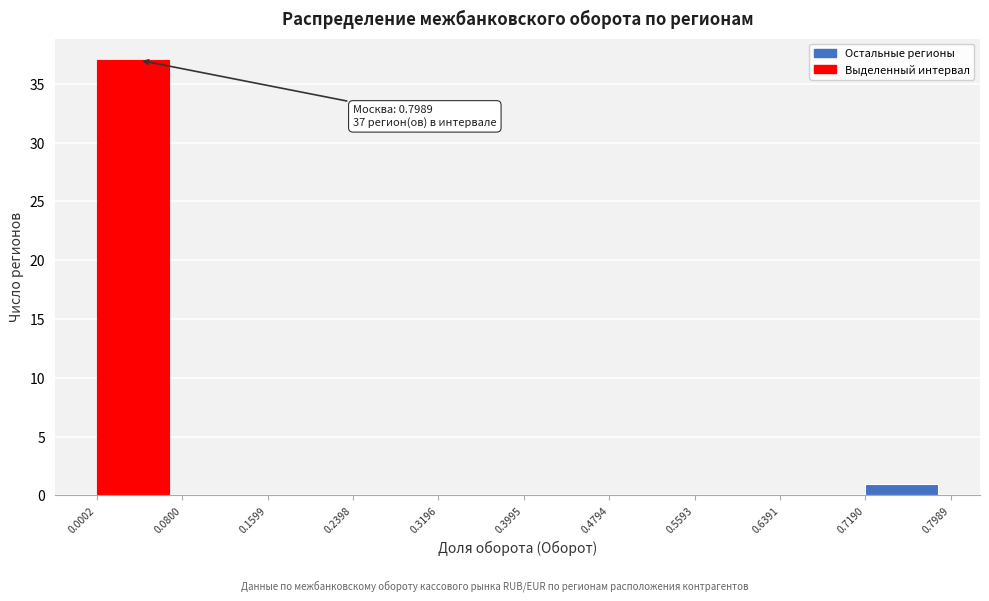

Over which range of the x-axis is the bar tallest?

0.0002 to 0.0800